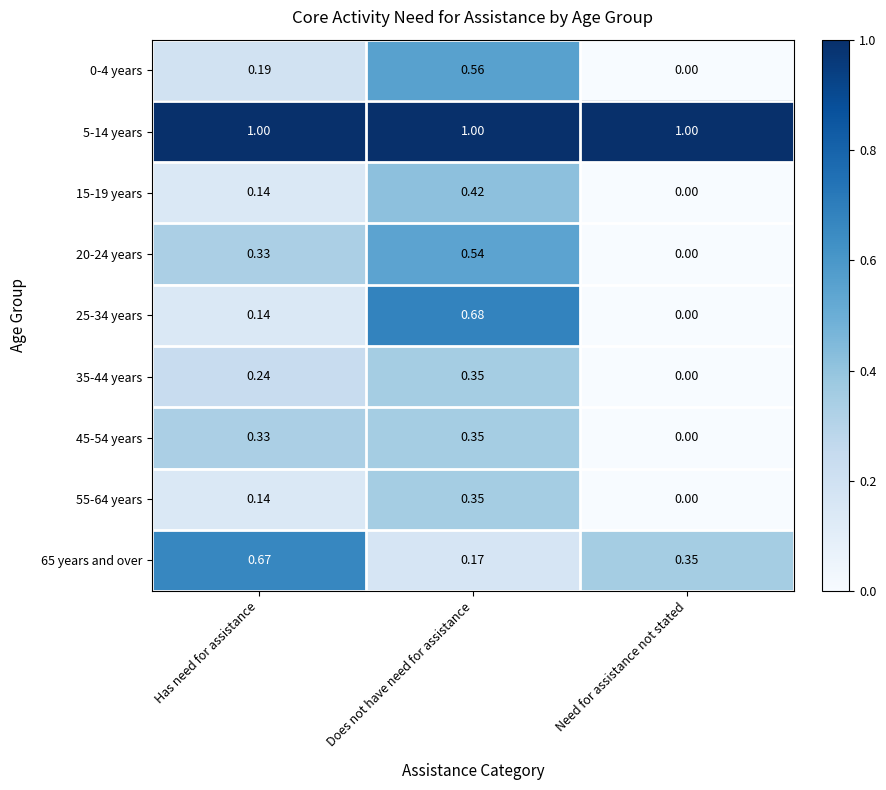

What is the total value across all series at Has need for assistance?

3.2